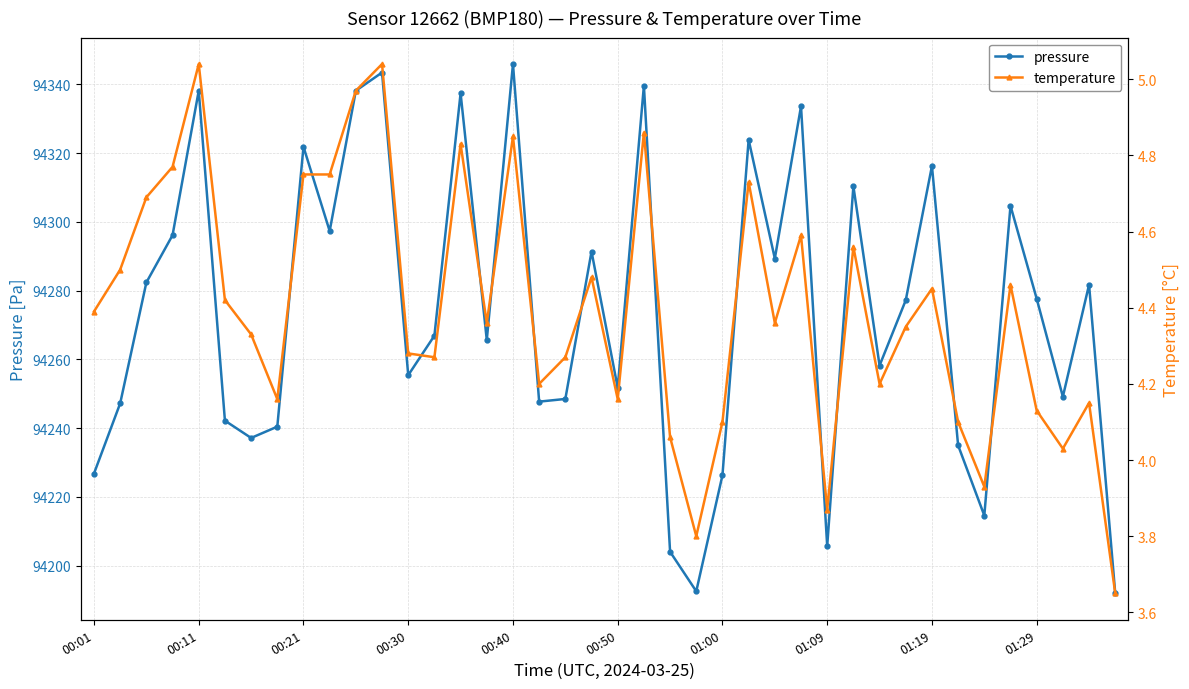

True or false: temperature and pressure intersect in this chart.

False